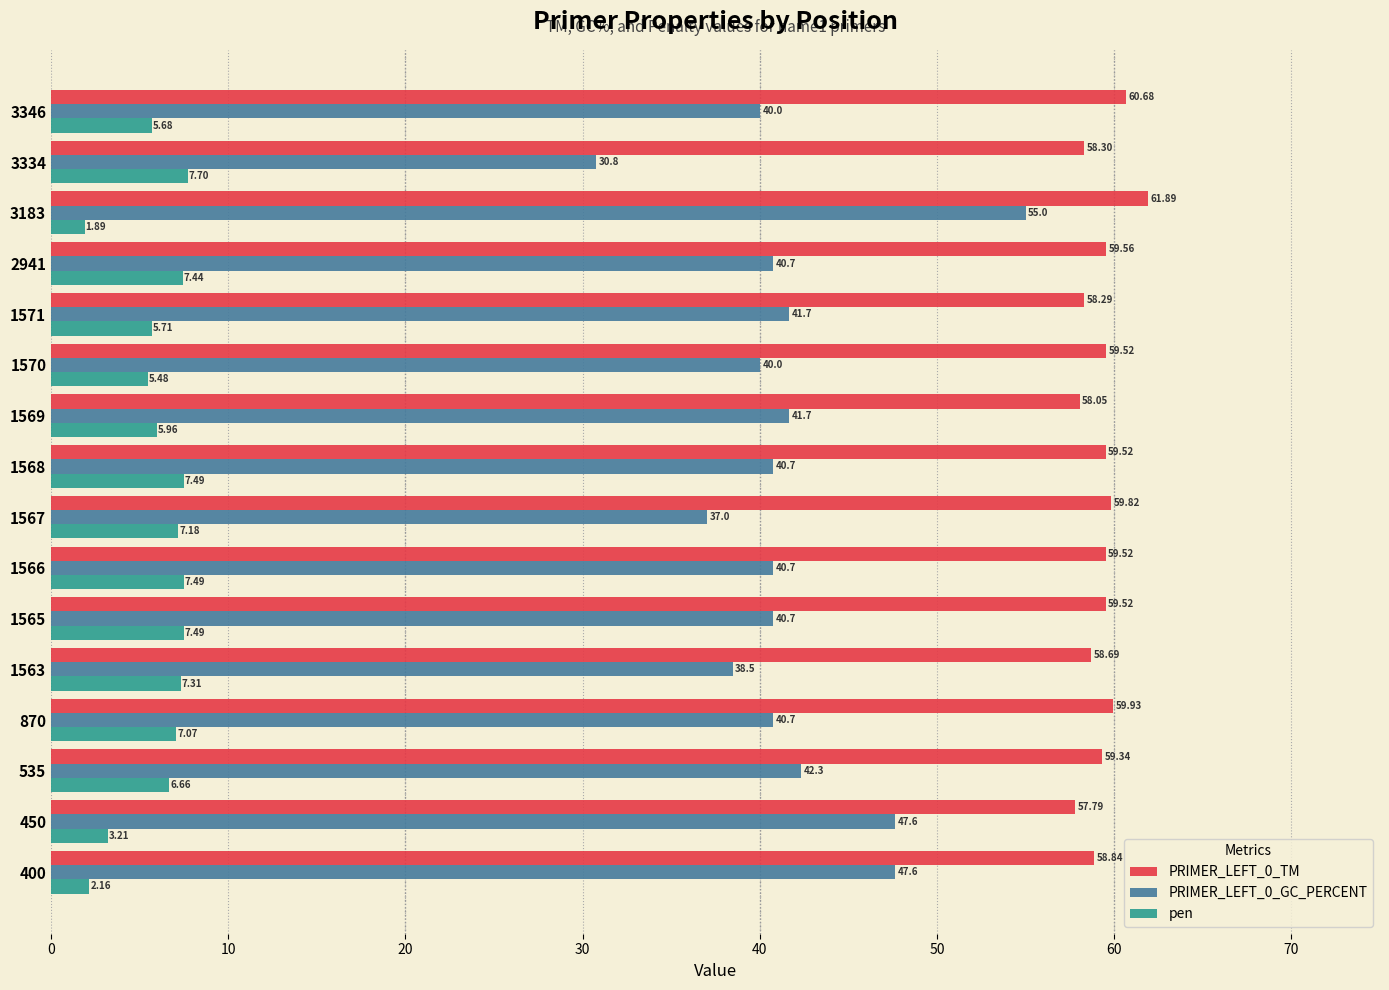

List the series in order of their overall mean, lowest first.

pen, PRIMER_LEFT_0_GC_PERCENT, PRIMER_LEFT_0_TM